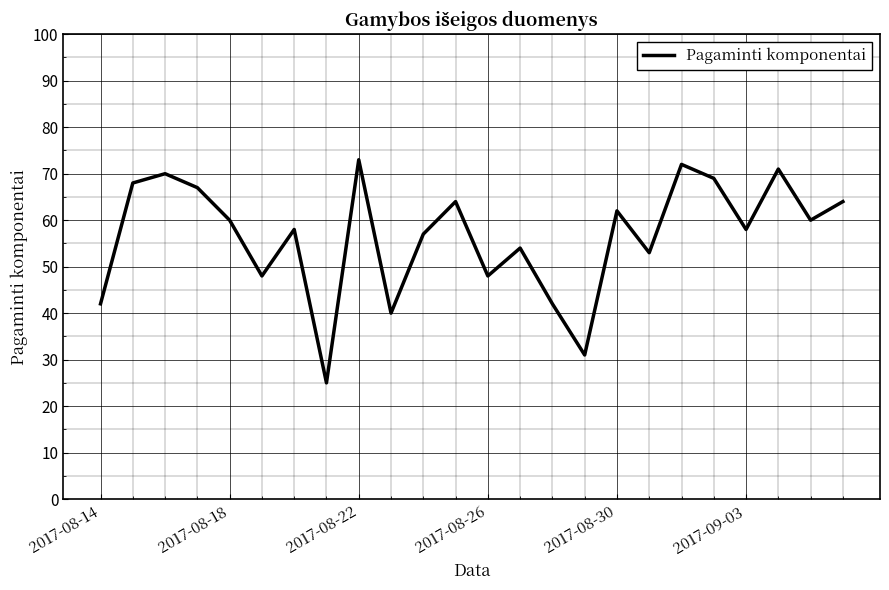

What is the difference between the maximum and minimum values?

48